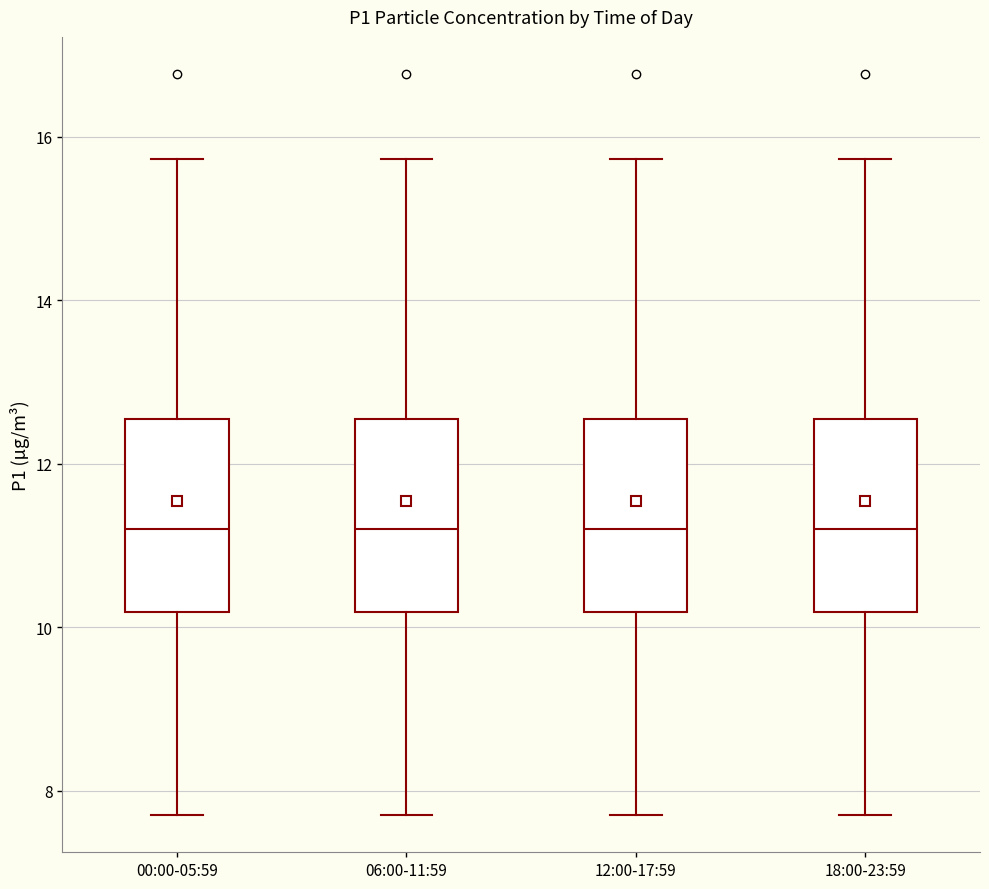

Reading left to right, read every box against the y-axis: the position of its median line, the range the box covers, and the ends of its whiskers. The values are not printed on the chart, so give them approximately, as read against the axis.

00:00-05:59: median 11.2, box 10.2 to 12.6, whiskers 7.8 to 15.8
06:00-11:59: median 11.2, box 10.2 to 12.6, whiskers 7.8 to 15.8
12:00-17:59: median 11.2, box 10.2 to 12.6, whiskers 7.8 to 15.8
18:00-23:59: median 11.2, box 10.2 to 12.6, whiskers 7.8 to 15.8